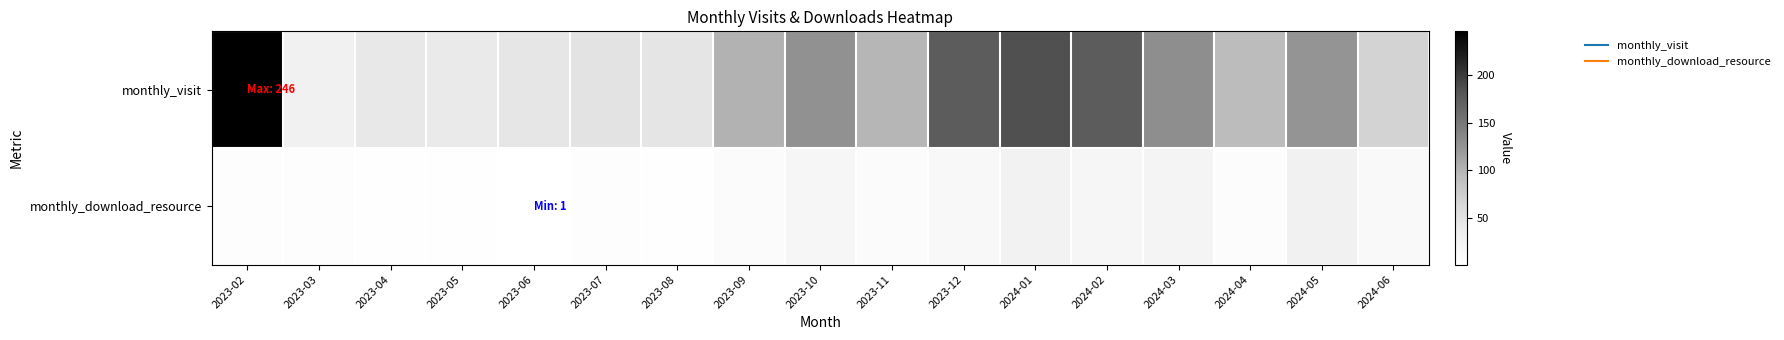

At how many categories does at least one series exceed 19?

17